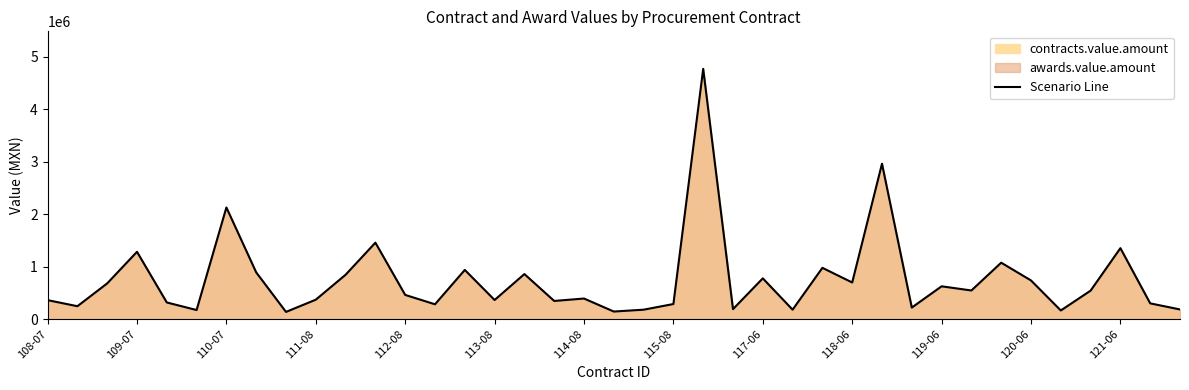

Read the value at 111-08.

369825.0